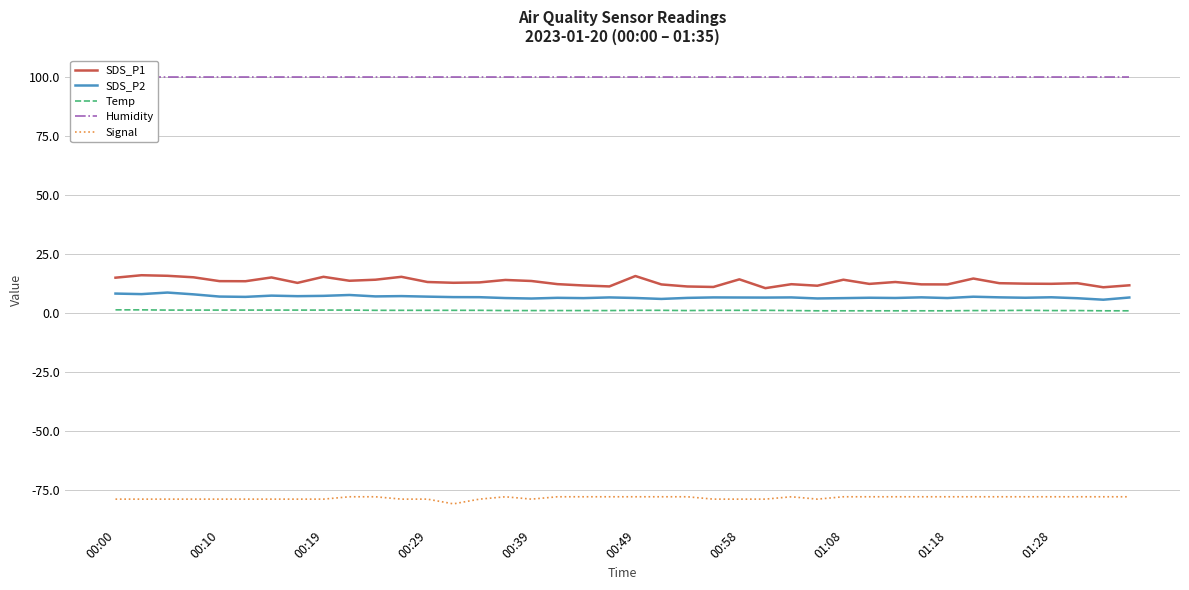

How many interior local peaks does the SDS_P2 series have?

12